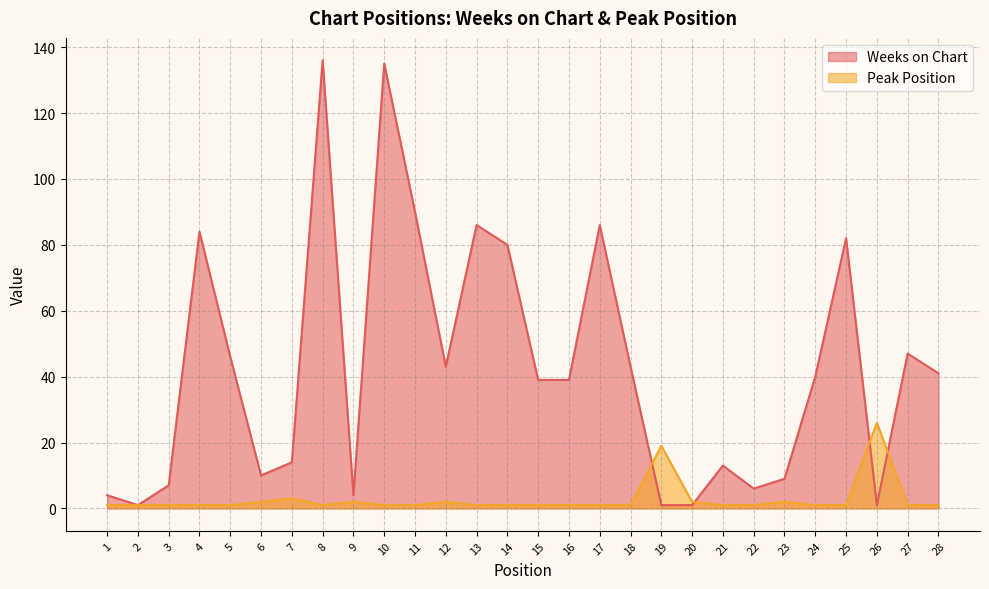

Reading left to right, extract all data points from this chart.

Weeks on Chart: 1=4	2=1	3=7	4=84	5=46	6=10	7=14	8=136	9=4	10=135	11=90	12=43	13=86	14=80	15=39	16=39	17=86	18=43	19=1	20=1	21=13	22=6	23=9	24=40	25=82	26=1	27=47	28=41
Peak Position: 1=1	2=1	3=1	4=1	5=1	6=2	7=3	8=1	9=2	10=1	11=1	12=2	13=1	14=1	15=1	16=1	17=1	18=1	19=19	20=2	21=1	22=1	23=2	24=1	25=1	26=26	27=1	28=1